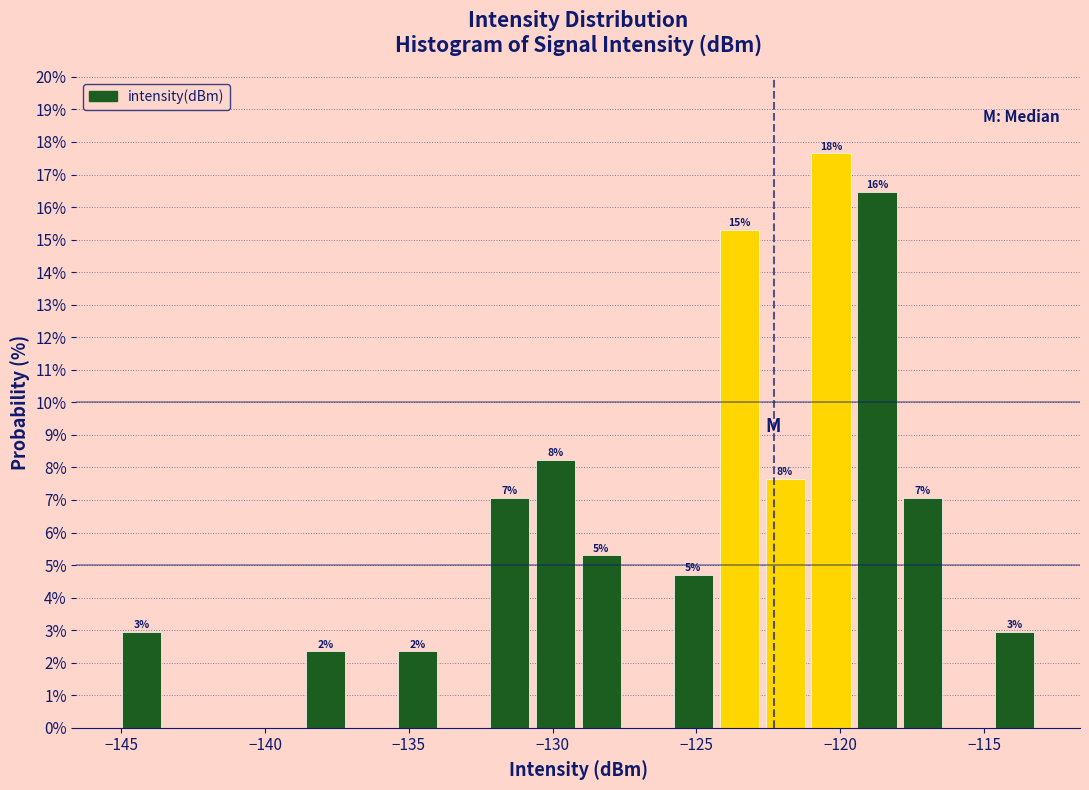

Read against the x-axis, roughly where is the centre of the tallest bar?

-120.5